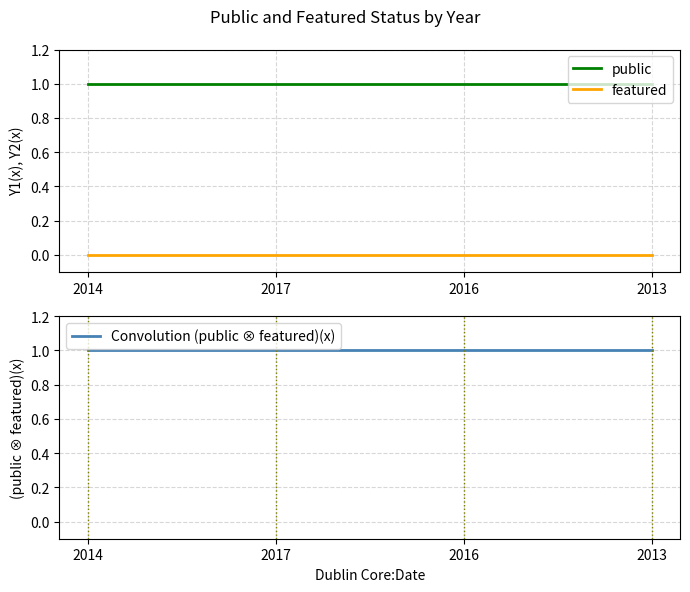

Reading left to right, transcribe all the data shown in this chart.

public: 1	1	1	1
featured: 0	0	0	0
Convolution (public ⊗ featured)(x): 1	1	1	1